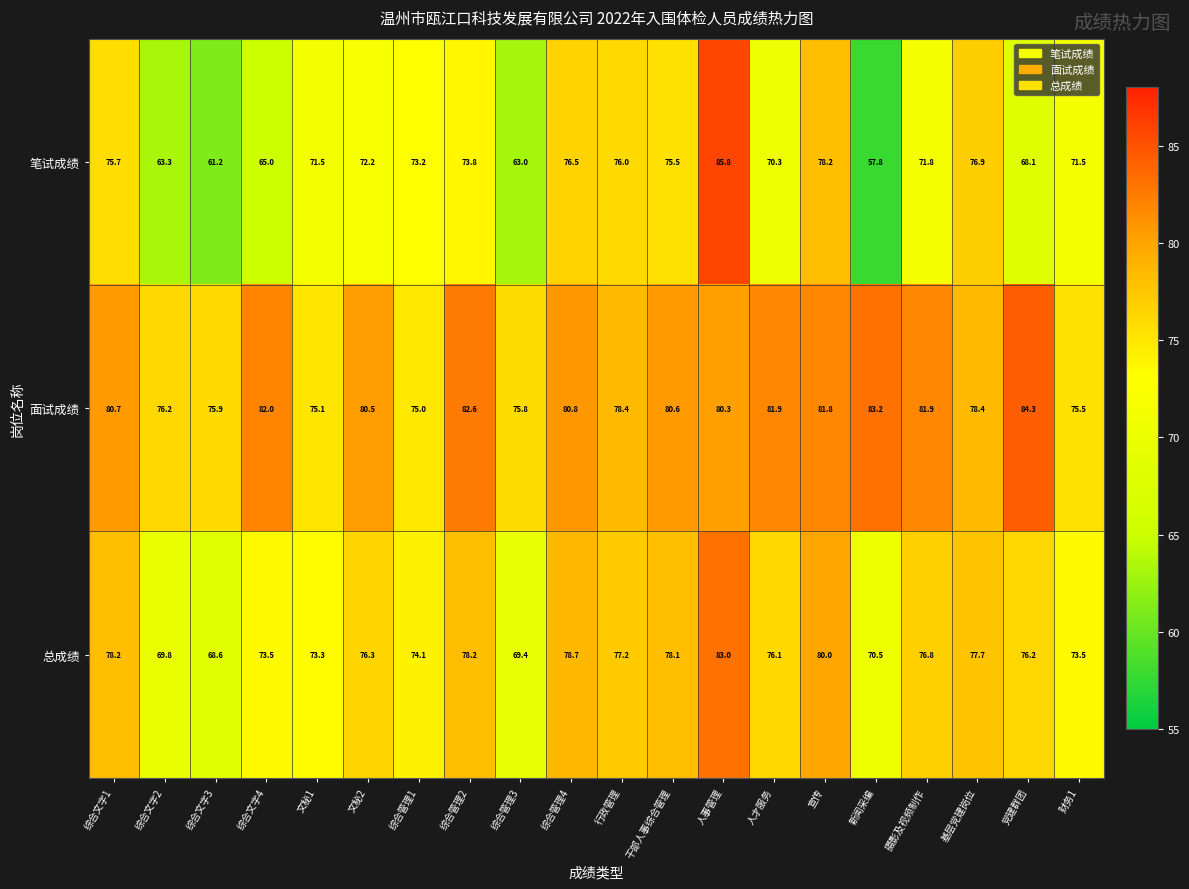

The 笔试成绩 series shows 36.3 at 宣传. True or false?

False